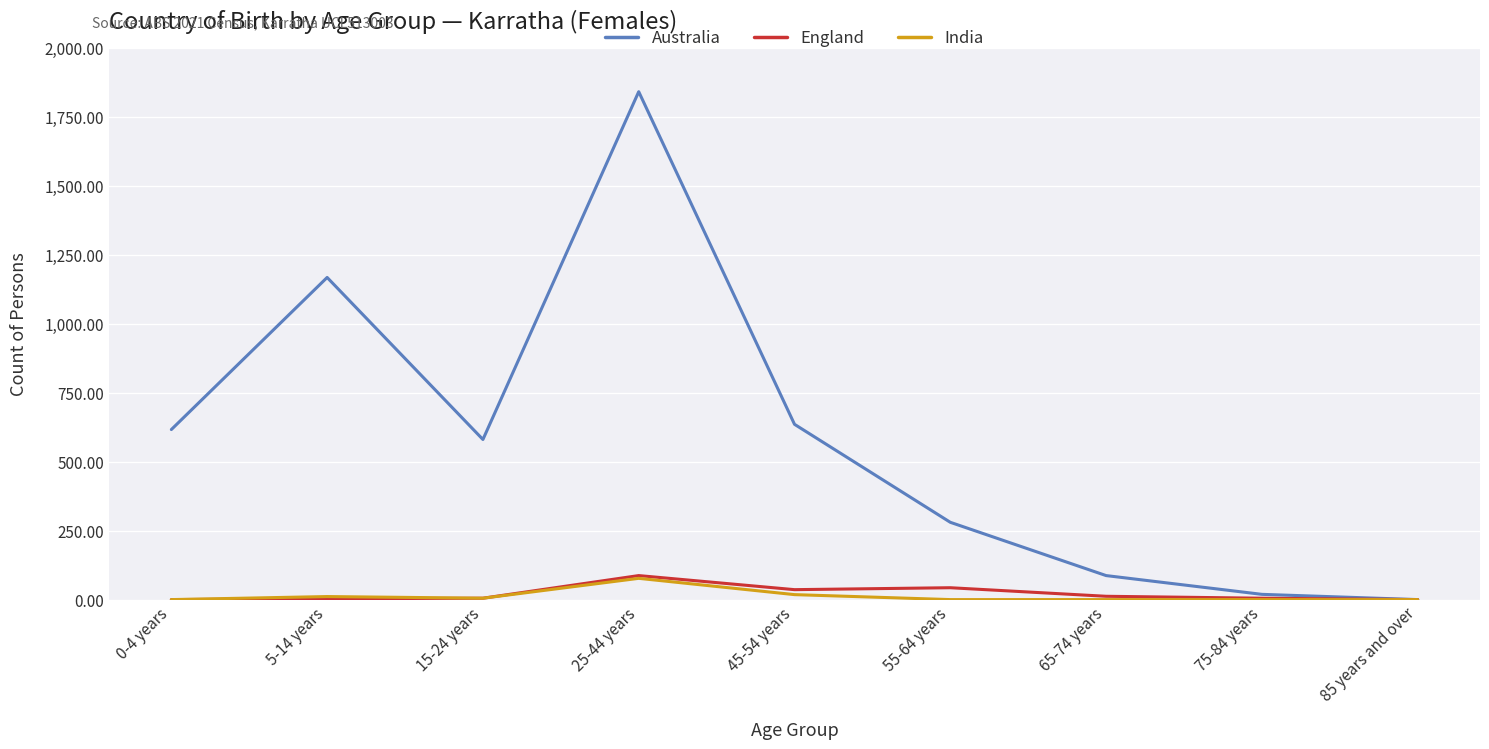

What is the maximum value for England?

87